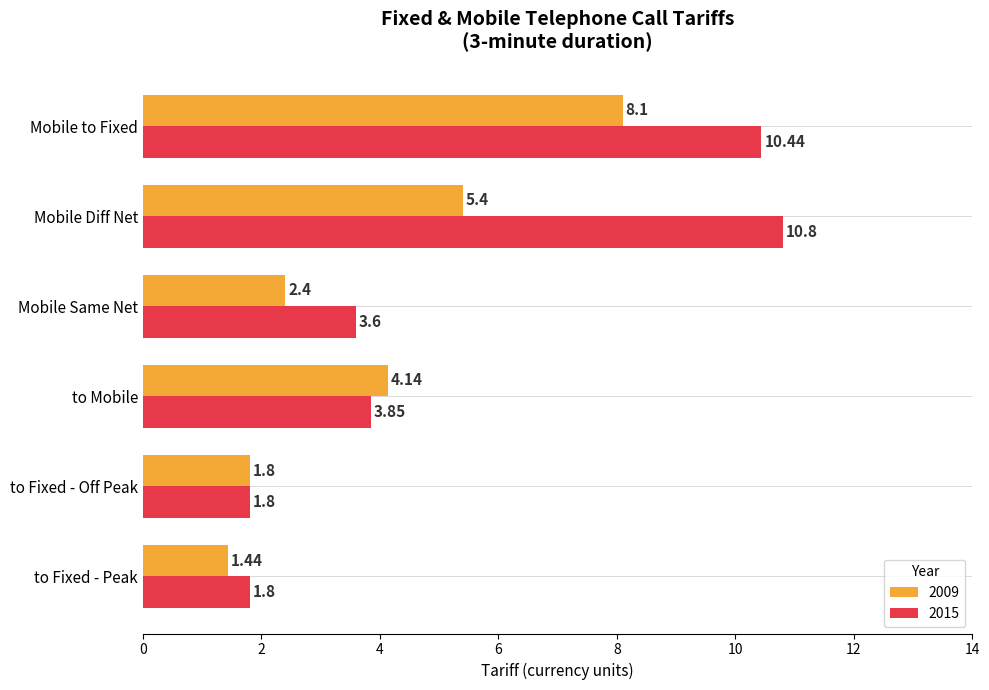

At which label is 2009 closest to 4?

to Mobile